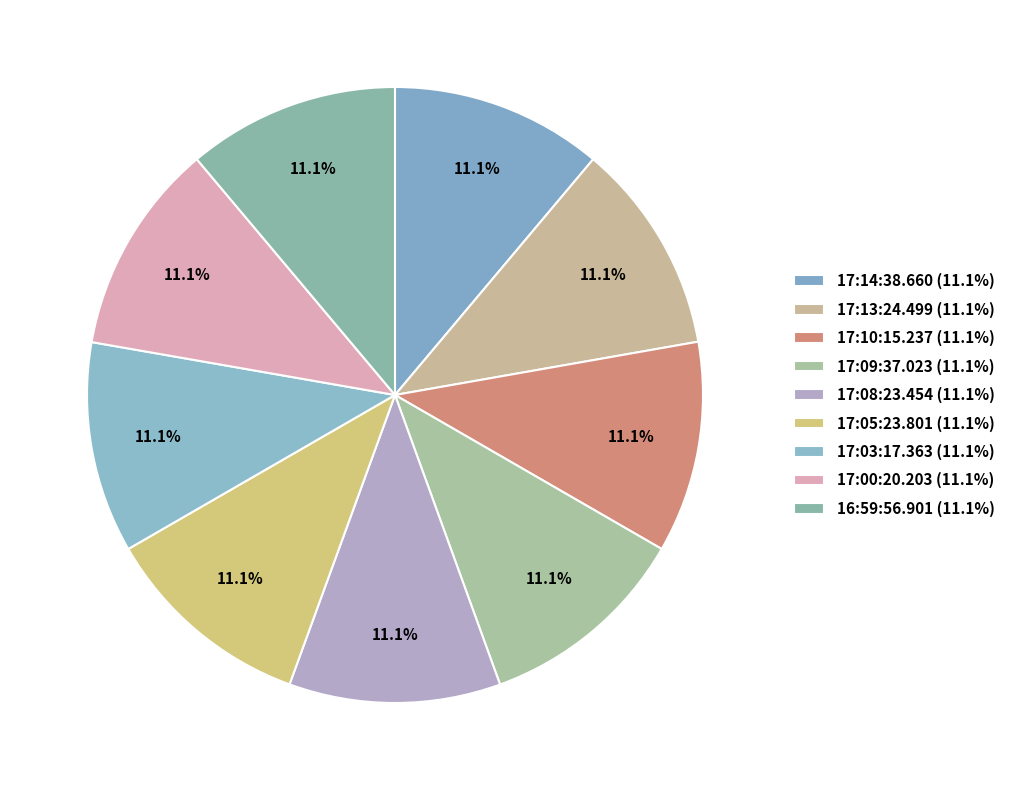

Does any single category account for the majority?

No